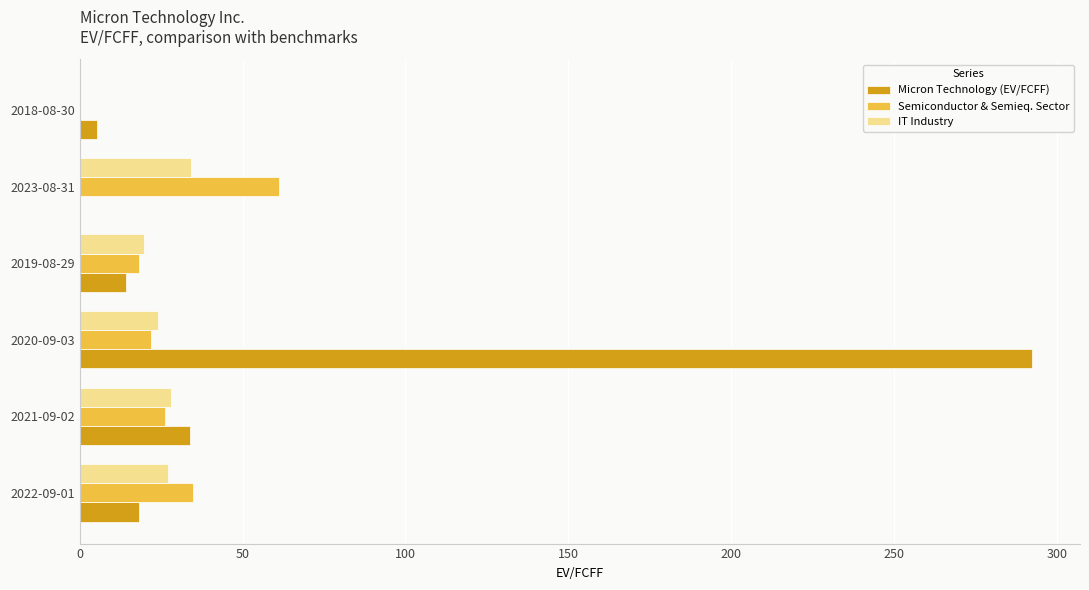

What is the sum of the Micron Technology (EV/FCFF) values at 2021-09-02 and 2023-08-31?

33.8